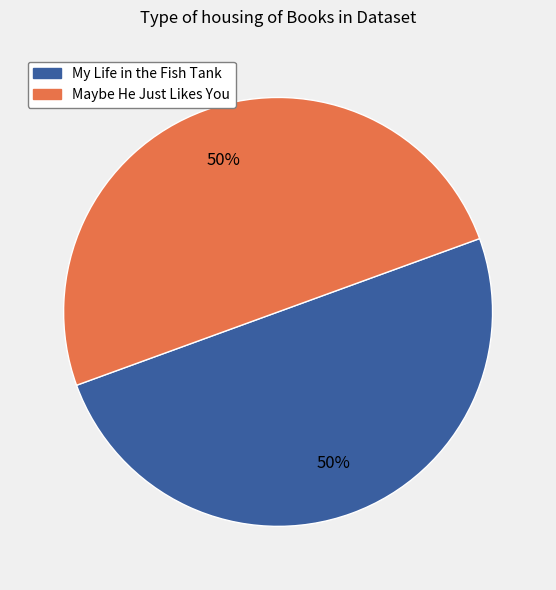

To the nearest percent, what portion does Maybe He Just Likes You represent?

50%